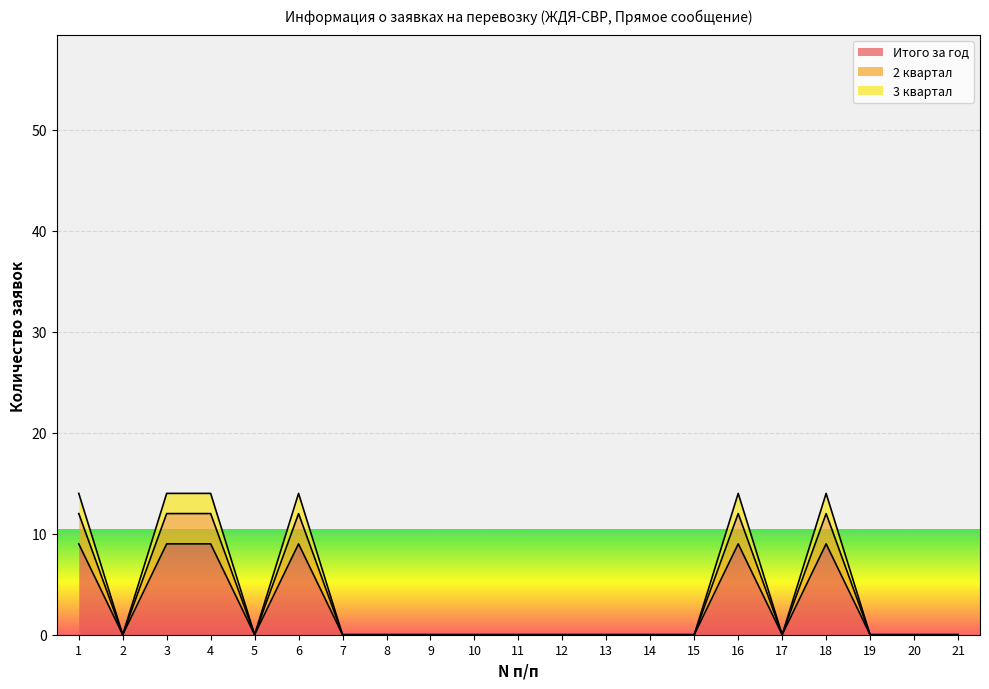

At how many categories does at least one series exceed 1?

6